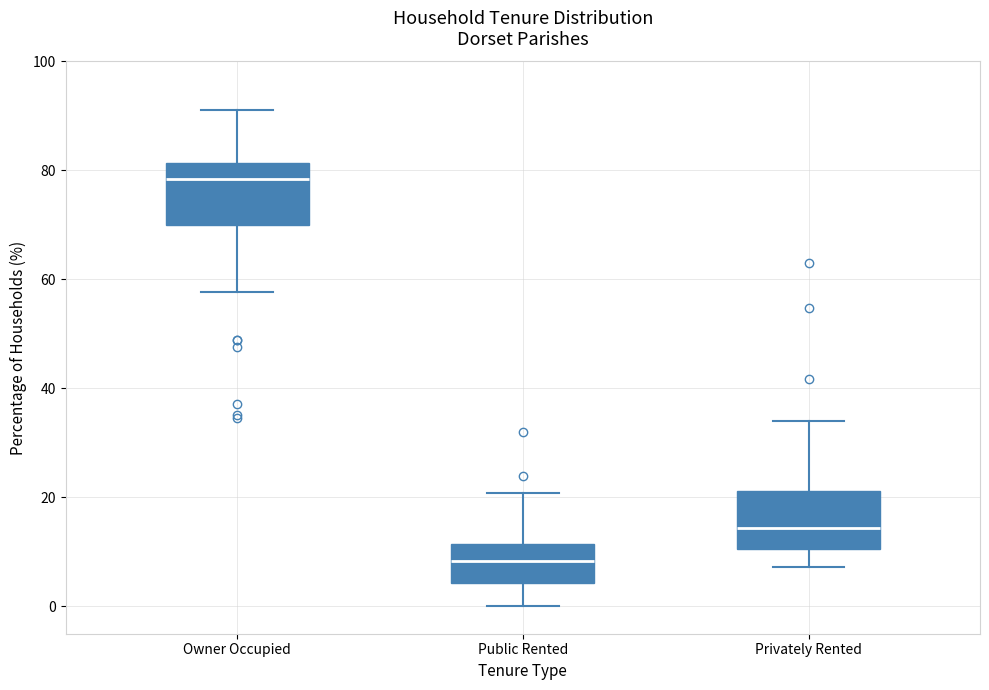

Reading left to right, transcribe this box plot: for each box, give where its median line is, the range the box spans, and where its two whiskers end, as read against the y-axis. The values are not printed on the chart, so give them approximately, as read against the axis.

Owner Occupied: median 78, box 70 to 82, whiskers 58 to 92
Public Rented: median 8, box 4 to 12, whiskers 0 to 20
Privately Rented: median 14, box 10 to 22, whiskers 8 to 34